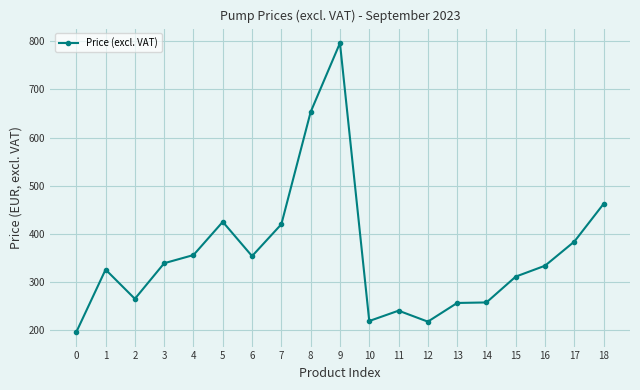

Between 11 and 18, which is larger?

18